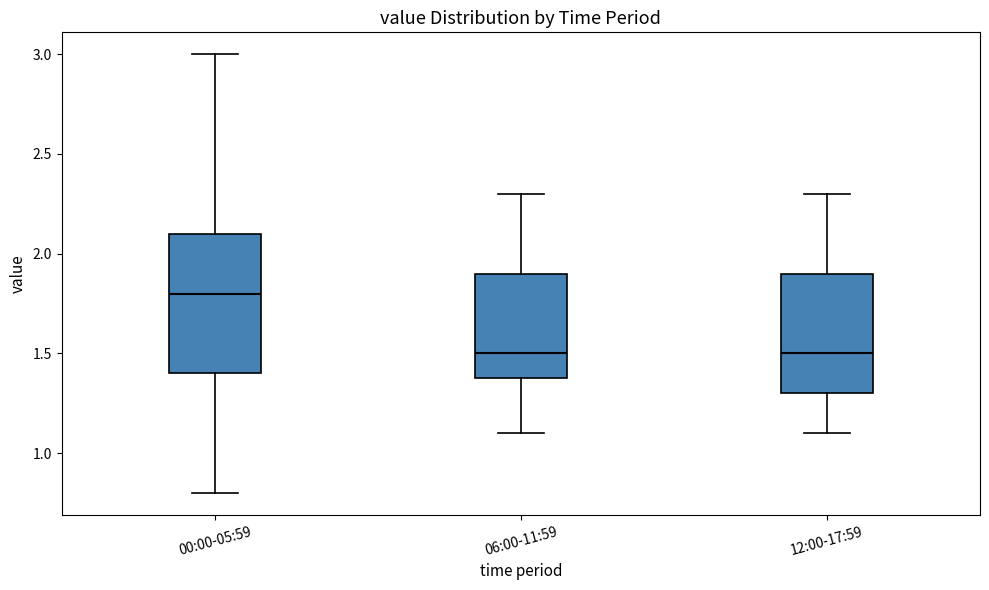

Reading left to right, read every box against the y-axis: the position of its median line, the range the box covers, and the ends of its whiskers. The values are not printed on the chart, so give them approximately, as read against the axis.

00:00-05:59: median 1.8, box 1.4 to 2.1, whiskers 0.8 to 3.0
06:00-11:59: median 1.5, box 1.4 to 1.9, whiskers 1.1 to 2.3
12:00-17:59: median 1.5, box 1.3 to 1.9, whiskers 1.1 to 2.3